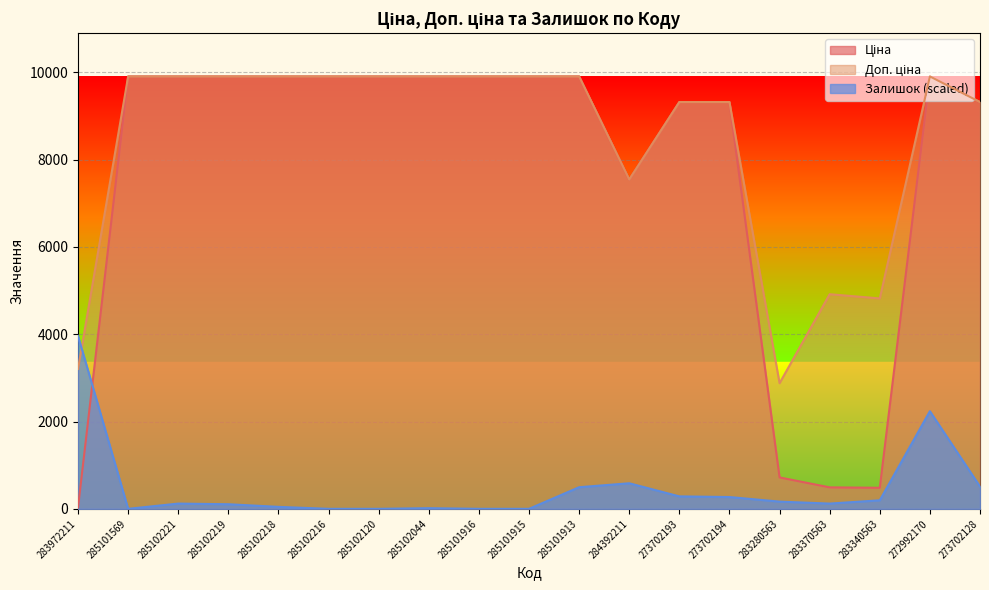

What is the maximum value shown in the chart?

9908.5